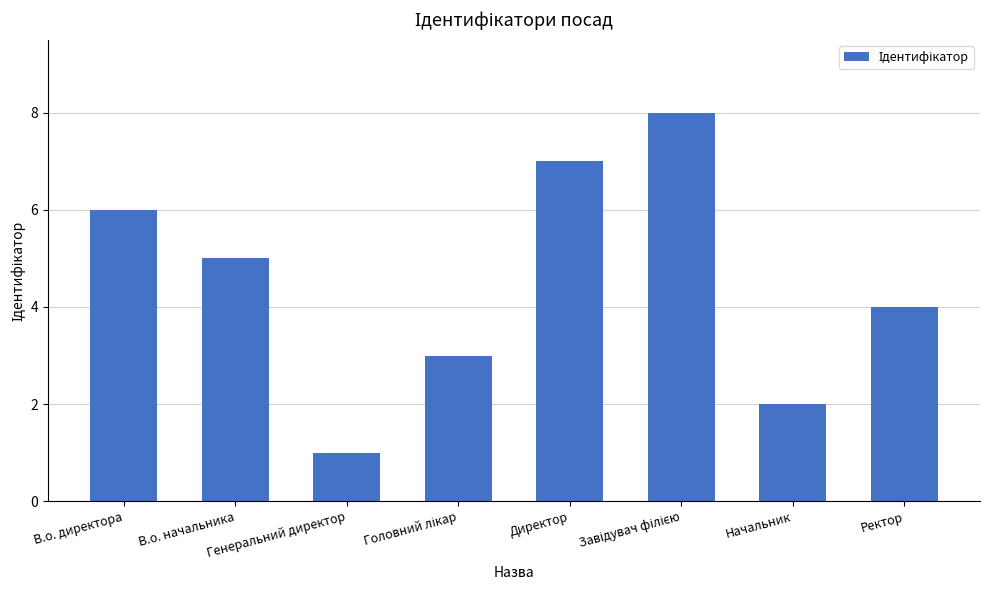

Reading left to right, list all the values displayed in this chart.

6	5	1	3	7	8	2	4